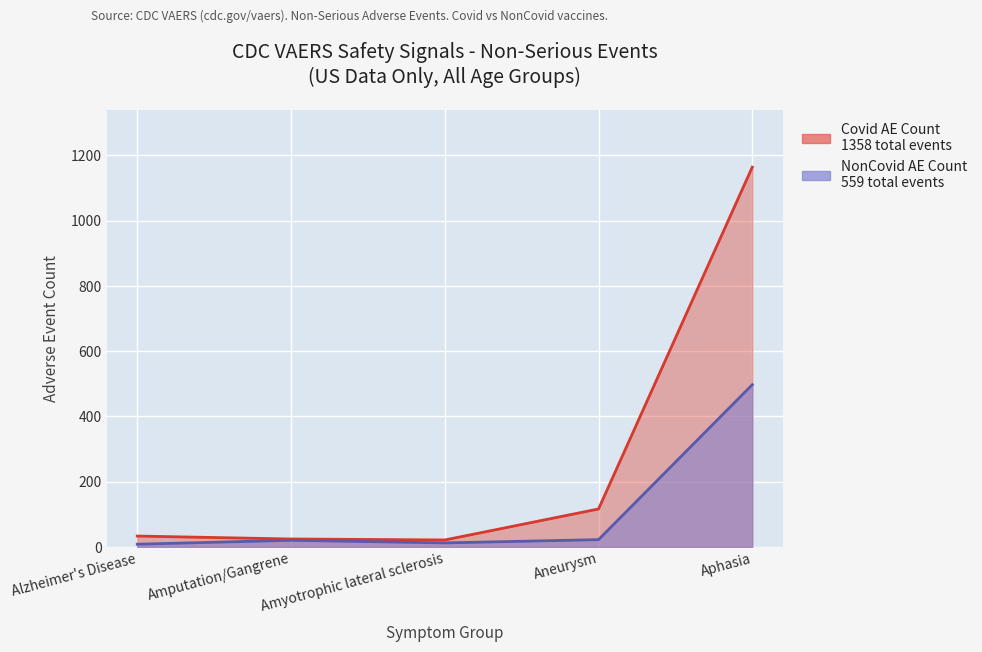

What is the difference between the highest and lowest values at Aphasia?

667